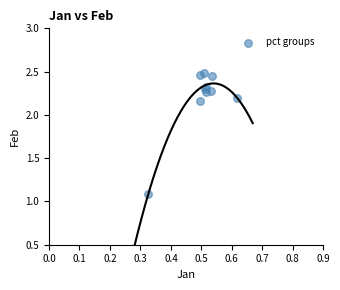

What Y value in the scatter plot is closest to 1?

1.1